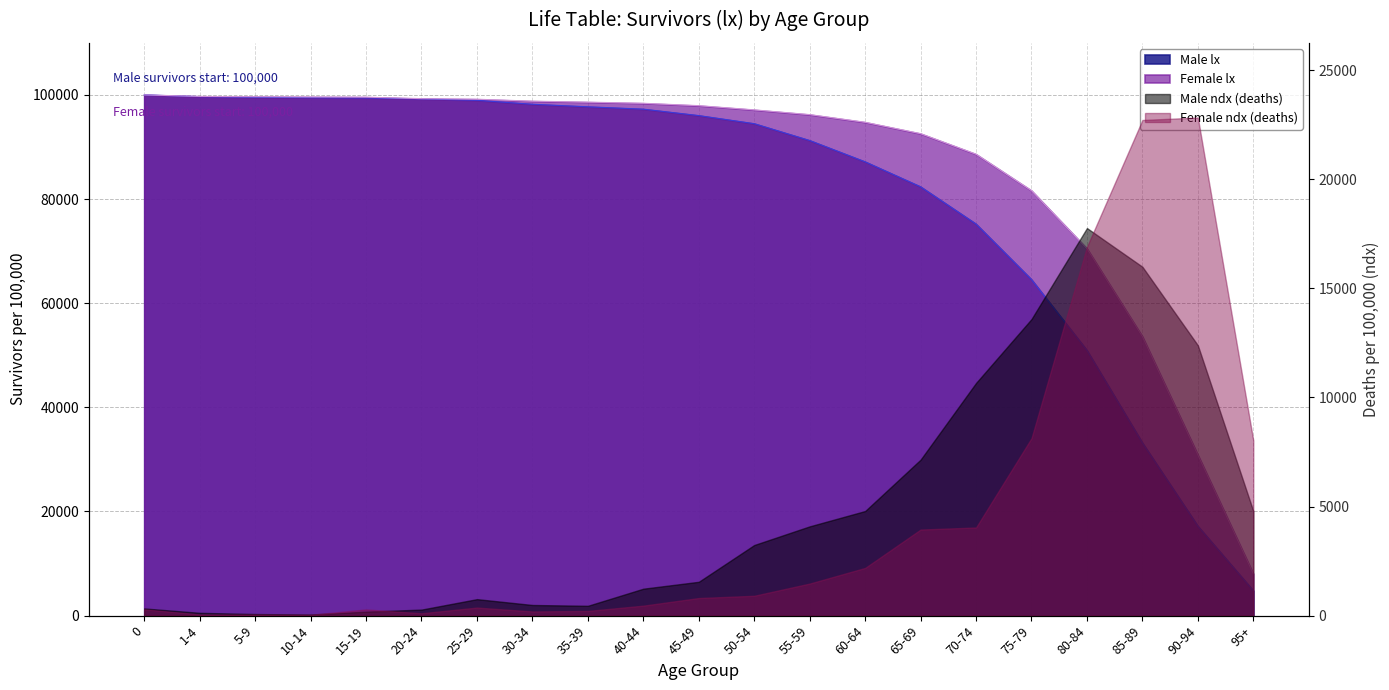

What is the sum of all Male lx values?

1686576